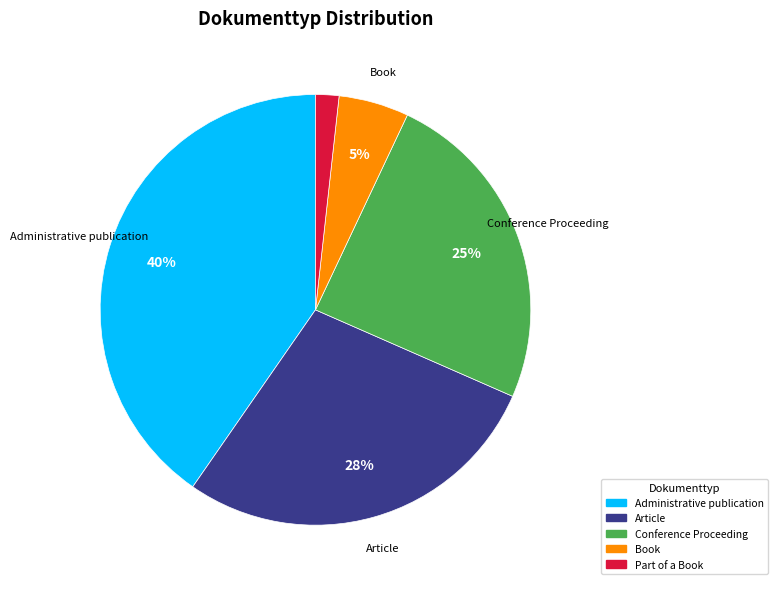

What is the ratio of the value at Article to the value at Administrative publication?

0.7